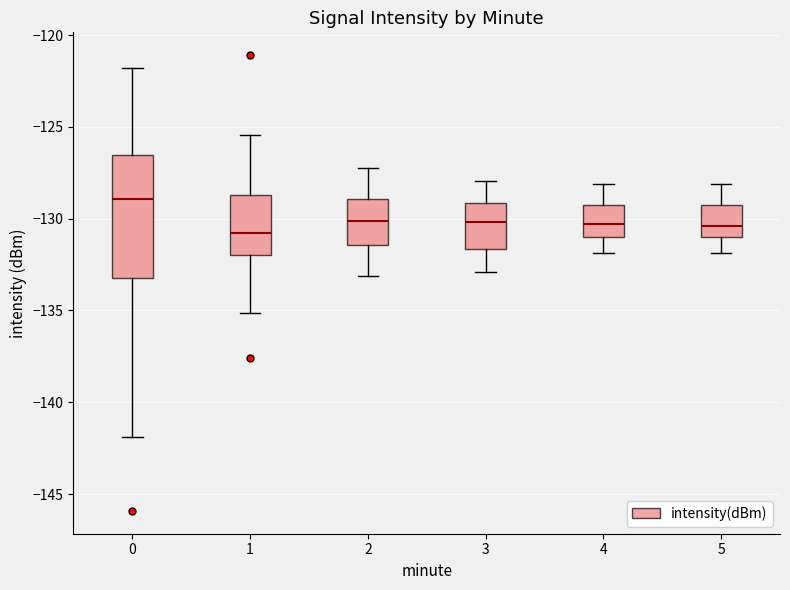

Reading left to right, read every box against the y-axis: the position of its median line, the range the box covers, and the ends of its whiskers. The values are not printed on the chart, so give them approximately, as read against the axis.

0: median -129.0, box -133.0 to -126.5, whiskers -142.0 to -122.0
1: median -131.0, box -132.0 to -128.5, whiskers -135.0 to -125.5
2: median -130.0, box -131.5 to -129.0, whiskers -133.0 to -127.0
3: median -130.0, box -131.5 to -129.0, whiskers -133.0 to -128.0
4: median -130.5, box -131.0 to -129.5, whiskers -132.0 to -128.0
5: median -130.5, box -131.0 to -129.5, whiskers -132.0 to -128.0